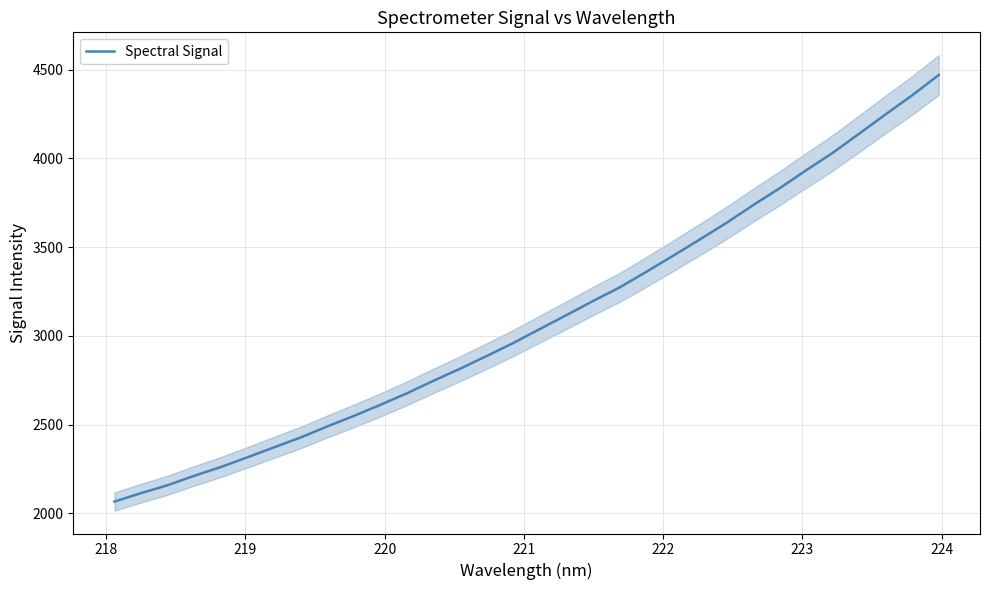

What is the minimum value for Spectral Signal?

2067.0